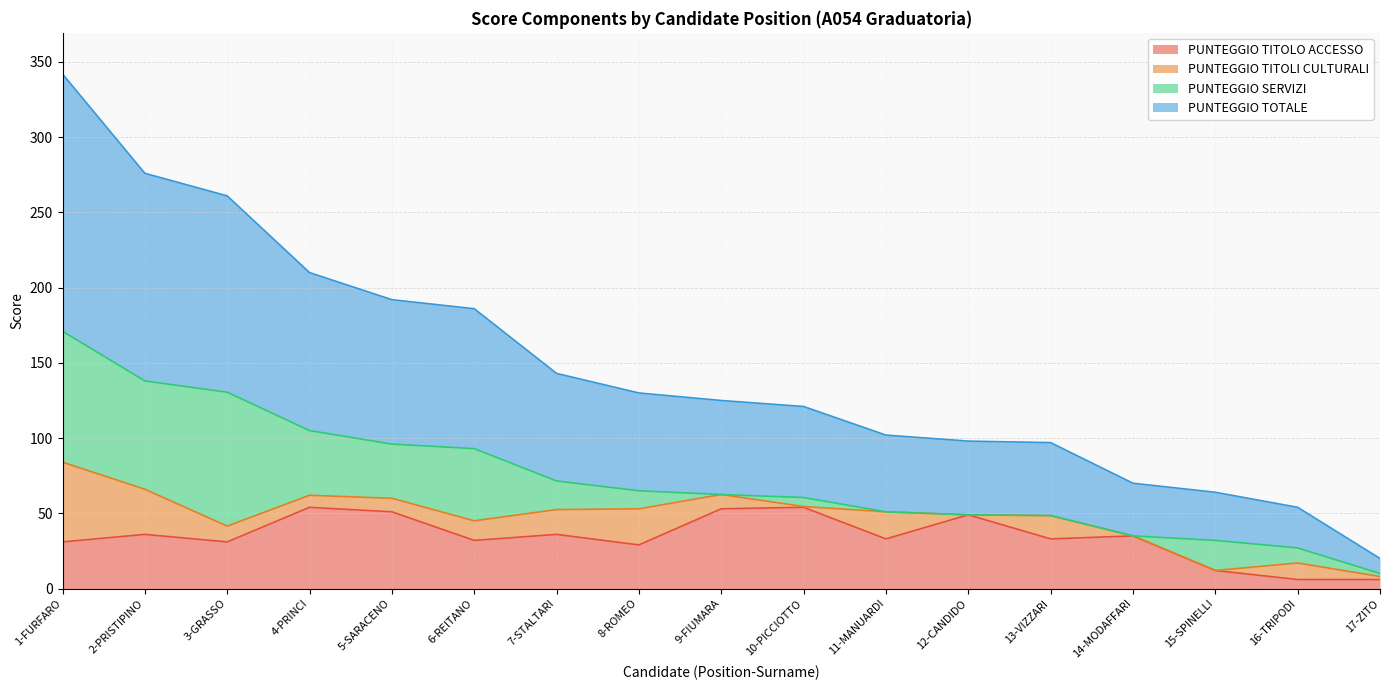

How many values in the PUNTEGGIO TITOLO ACCESSO series exceed 33?

8